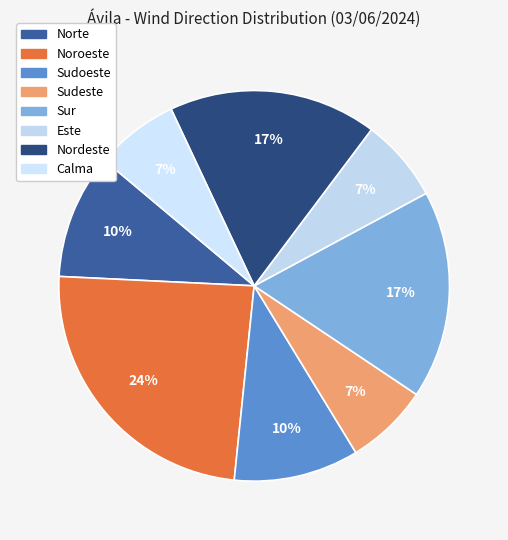

To the nearest percent, what percentage of the pie is Nordeste?

17%